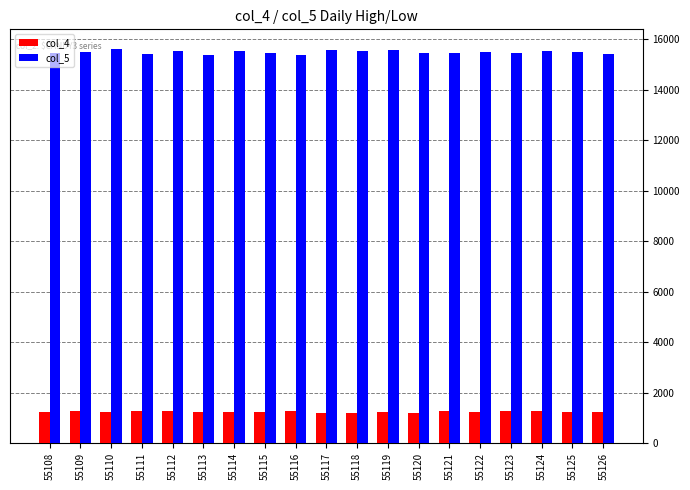

What is the total value across all series at 55109?

16794